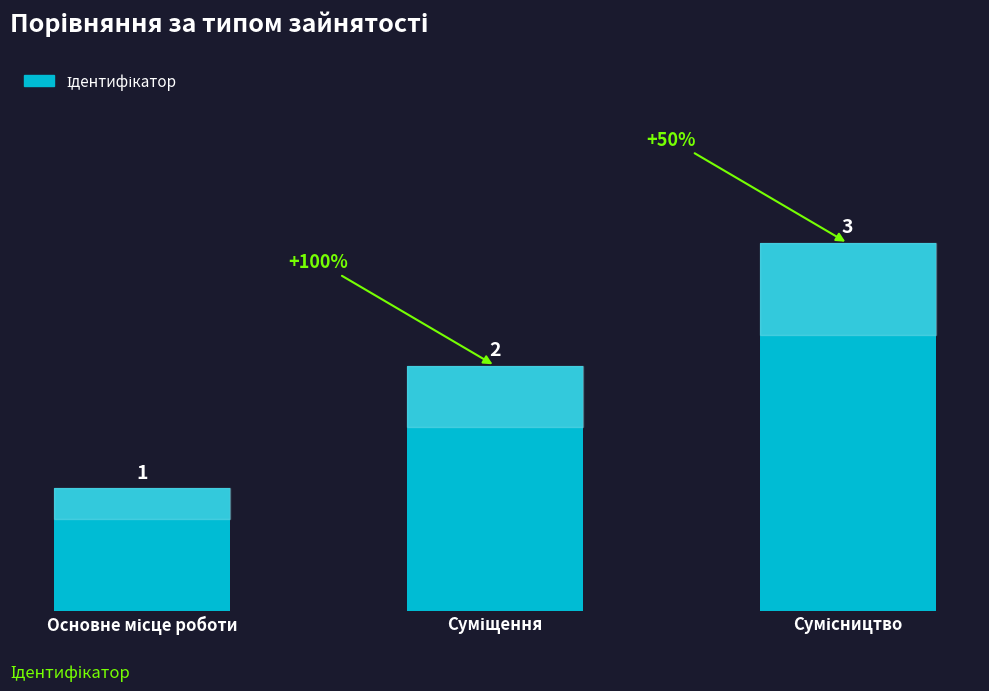

Count the values in the range 1 to 3.

3